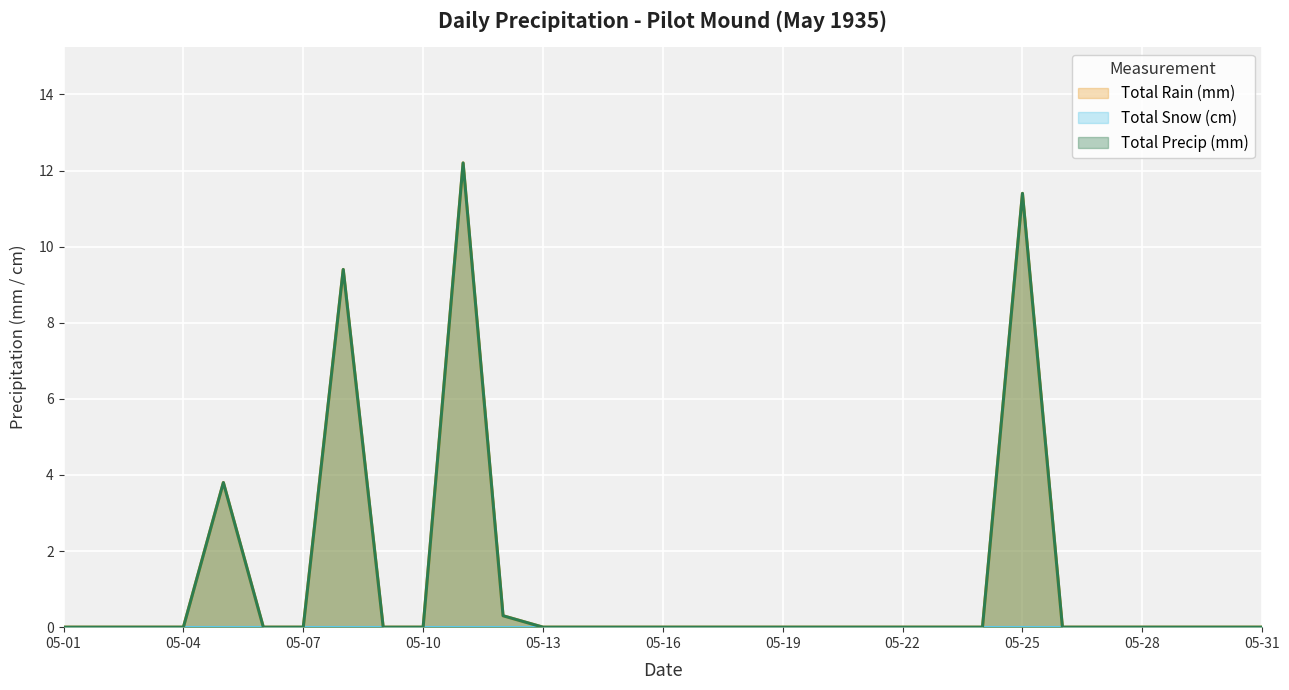

Does the chart display data point markers on the line(s)?

No